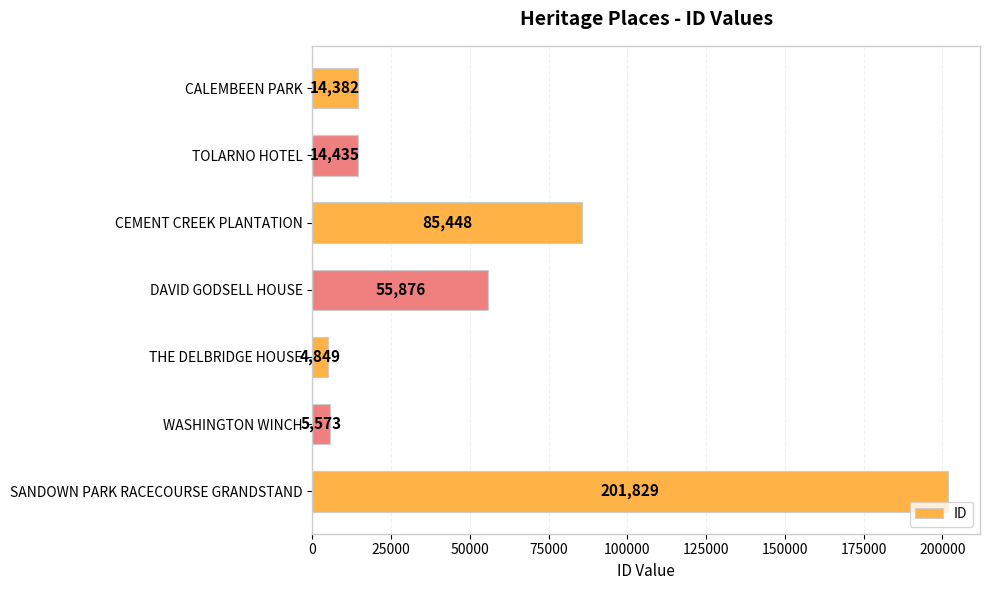

Where is the data nearest to the value 103339?

CEMENT CREEK PLANTATION